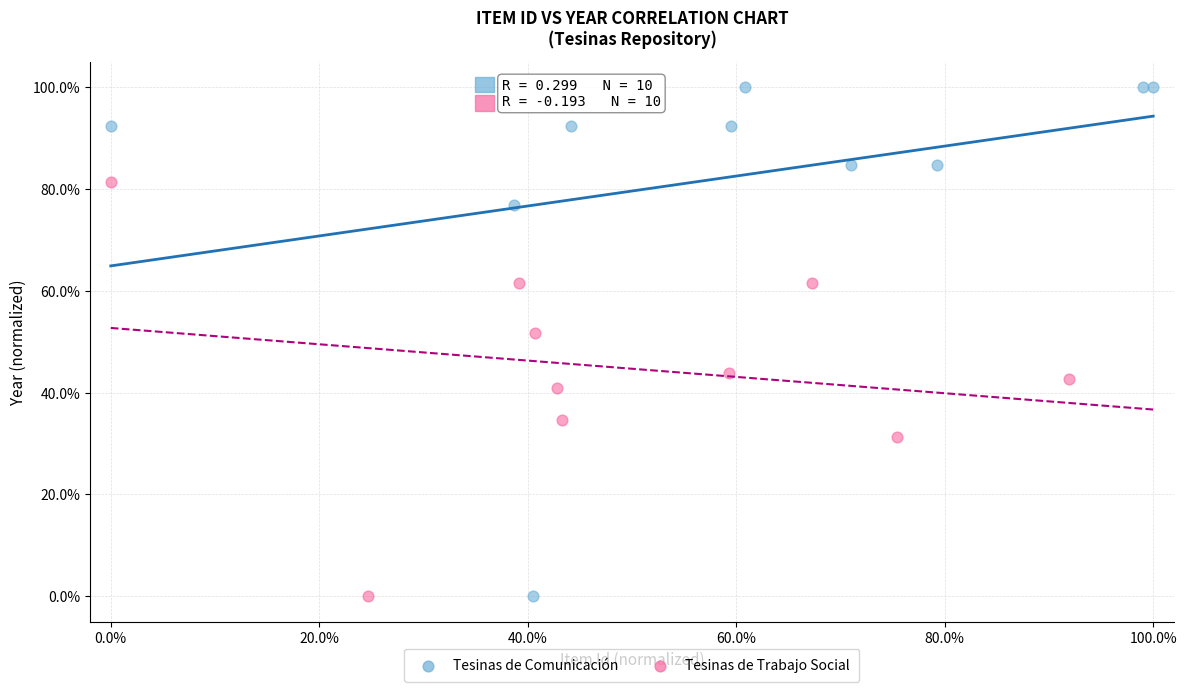

Which series contains the highest Y value?

Tesinas de Comunicación